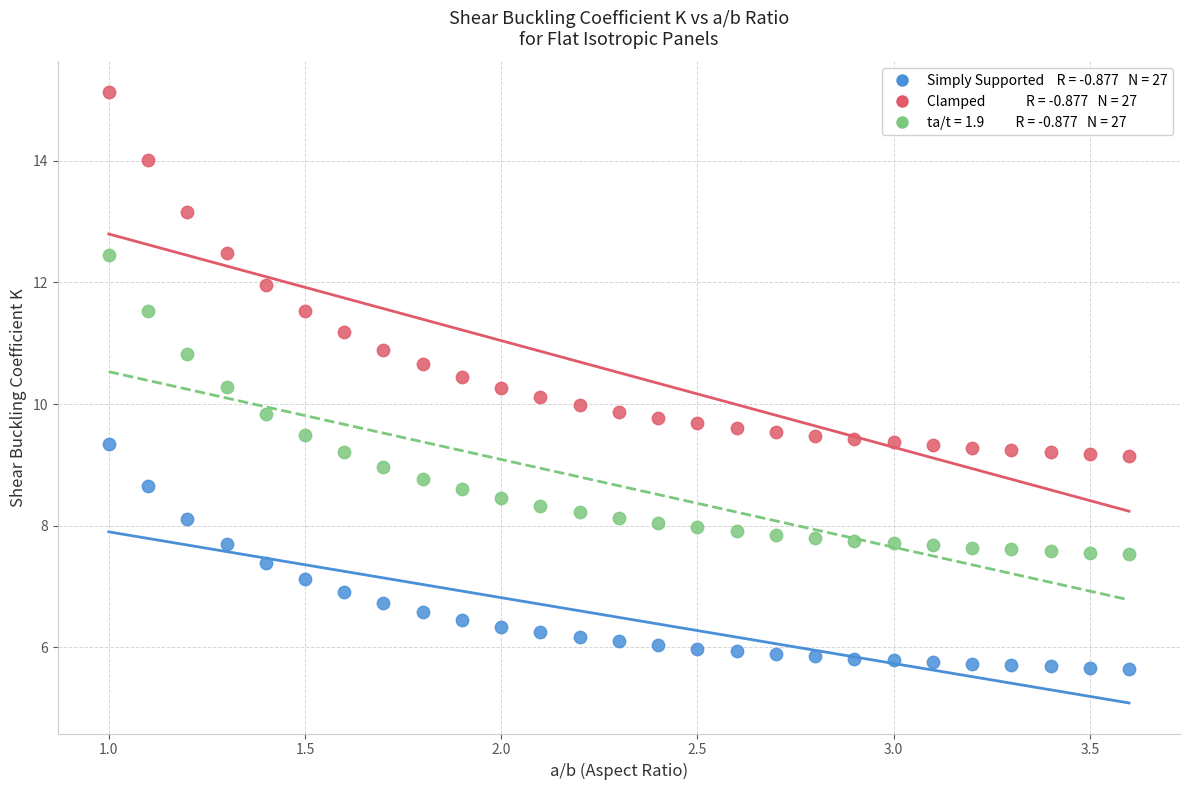

Across all data points, what is the range of X values (max minus min)?

2.6